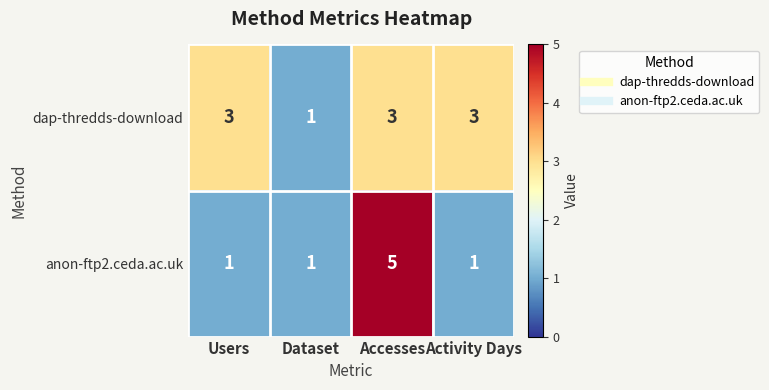

What is the difference between the maximum and minimum values in the anon-ftp2.ceda.ac.uk series?

4